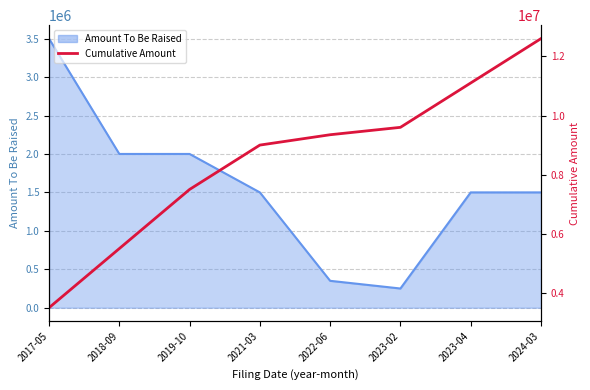

The value at 2023-02 is 9600000. True or false?

True